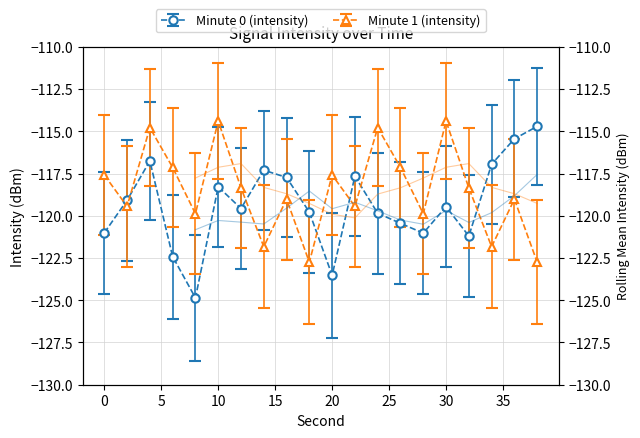

How many interior local peaks does the Minute 1 (intensity) series have?

7